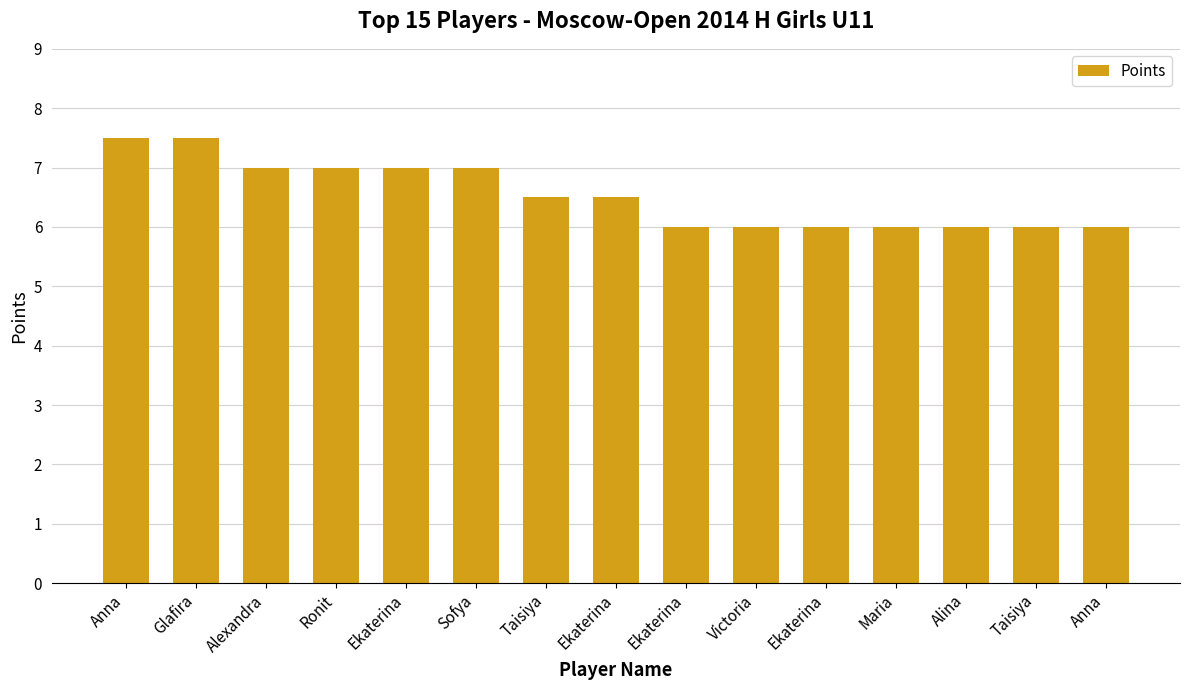

How many distinct data groups are displayed?

1